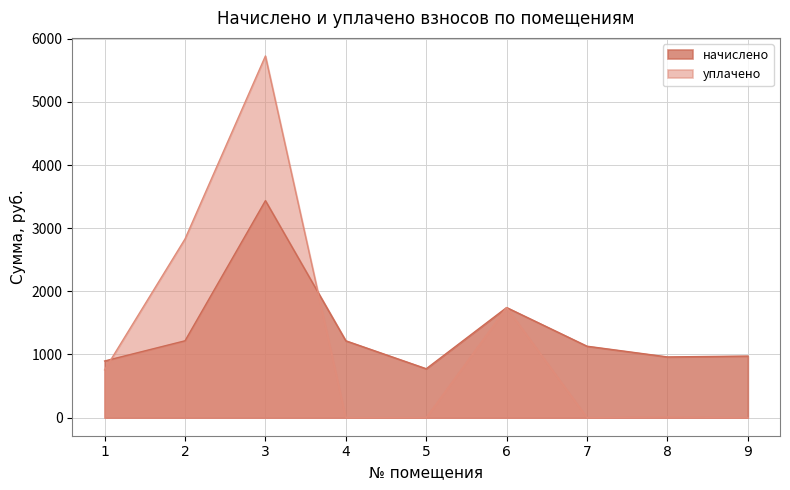

True or false: начислено has a value of 774.1 at 5.

True